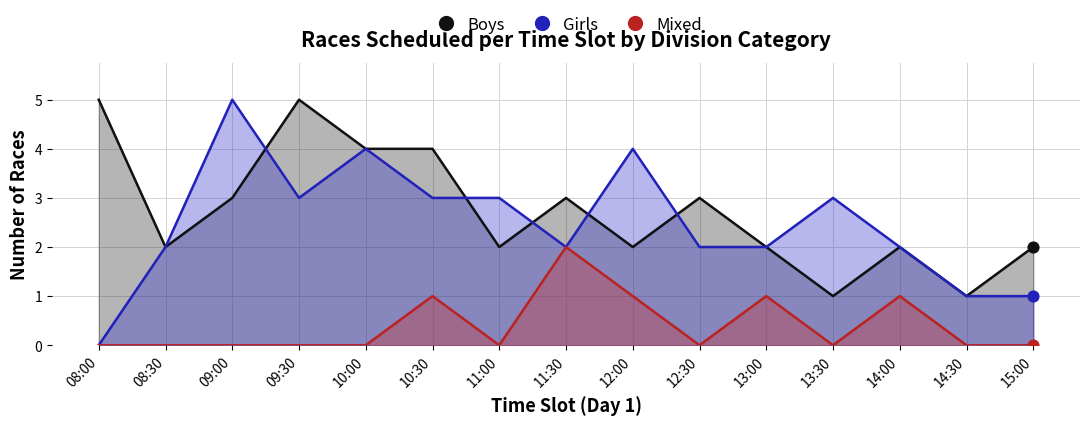

At which category is the sum across all series the highest?

09:00